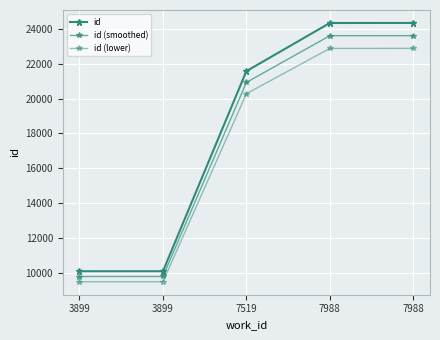

The id (smoothed) series shows 38937.3 at 7988. True or false?

False